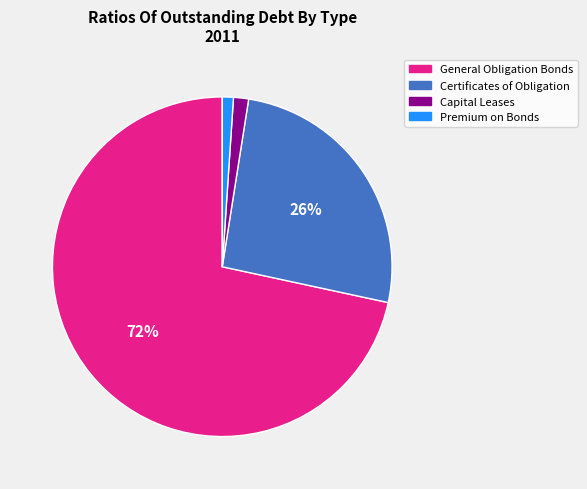

Does Premium on Bonds represent more than half of the total?

No